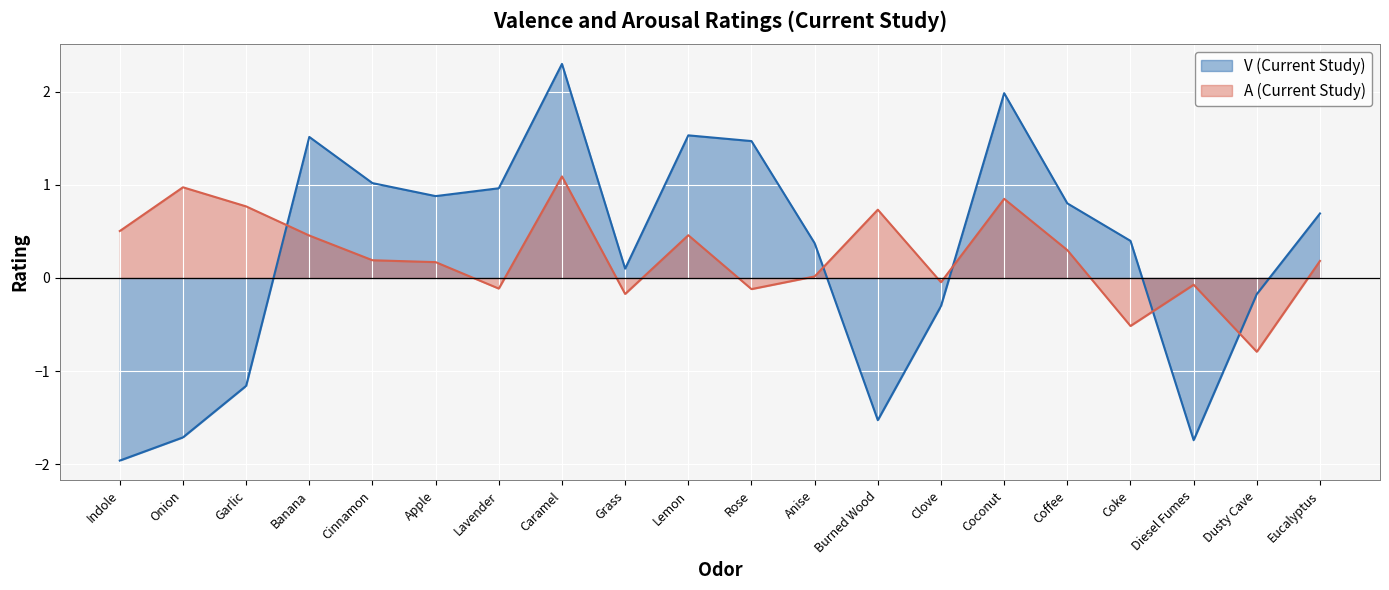

How many intersections are there between V (Current Study) and A (Current Study)?

5